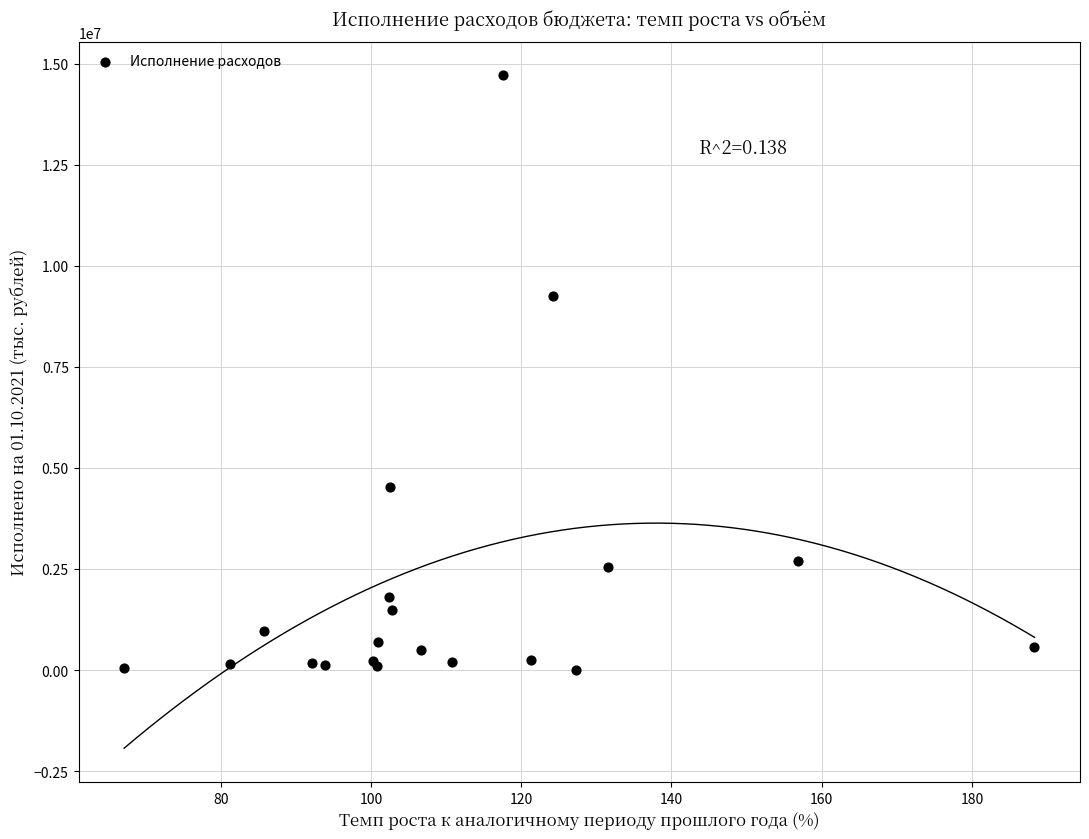

What Y value in the scatter plot is closest to 7354816?

9242219.4